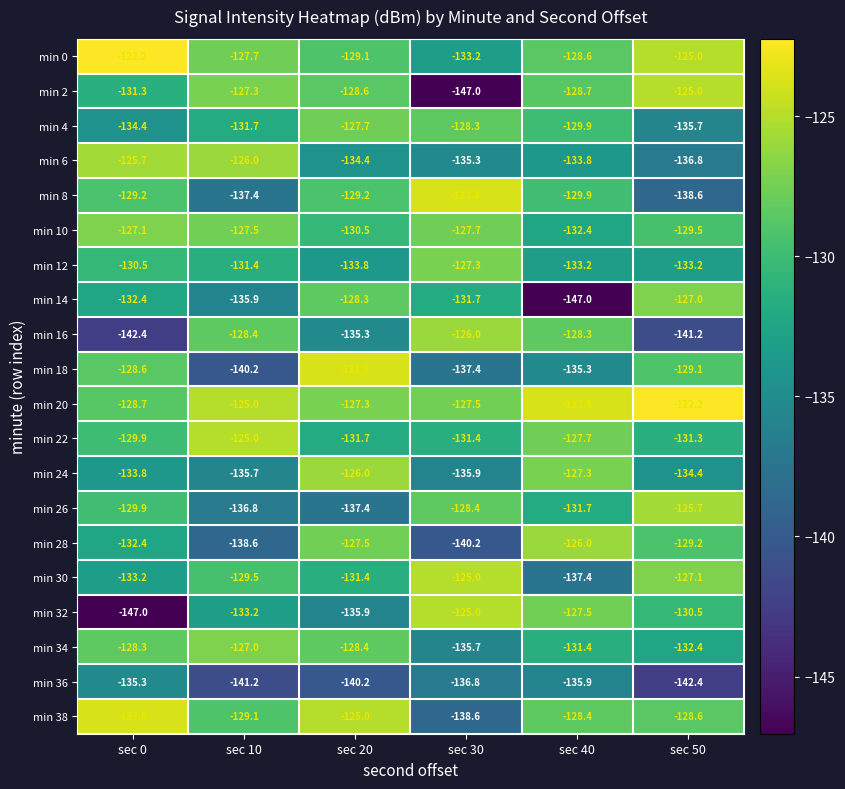

Rank the categories by min 18 value from lowest to highest.

sec 10, sec 30, sec 40, sec 50, sec 0, sec 20